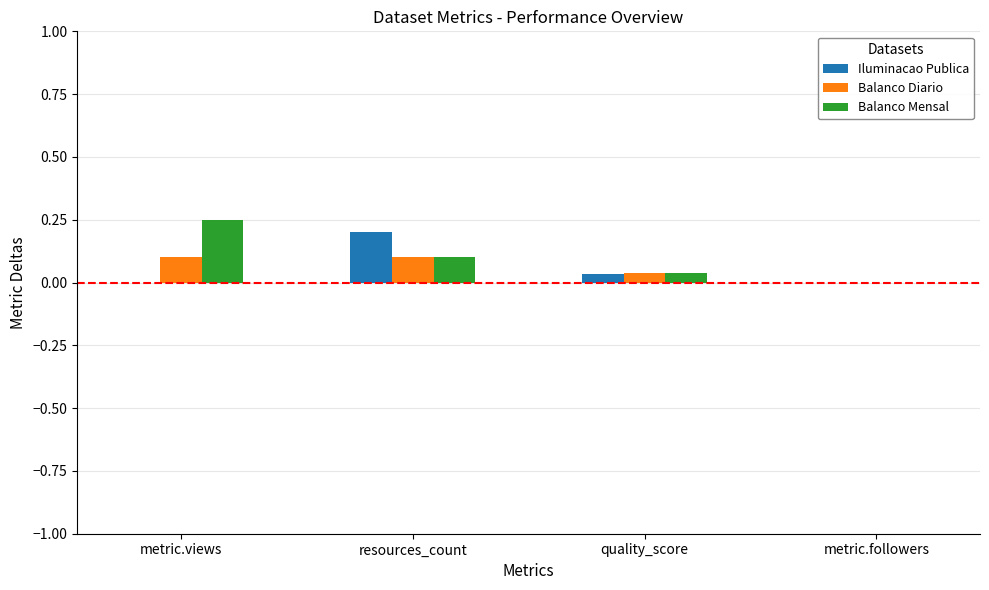

Which category has the highest value across all series?

metric.views